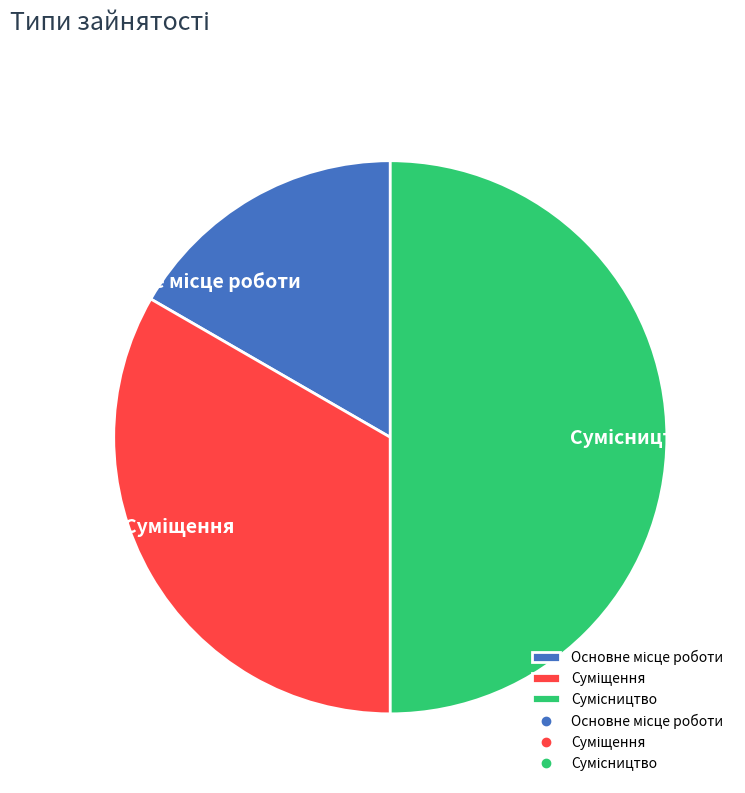

Rank the categories by value from highest to lowest.

Сумісництво, Суміщення, Основне місце роботи